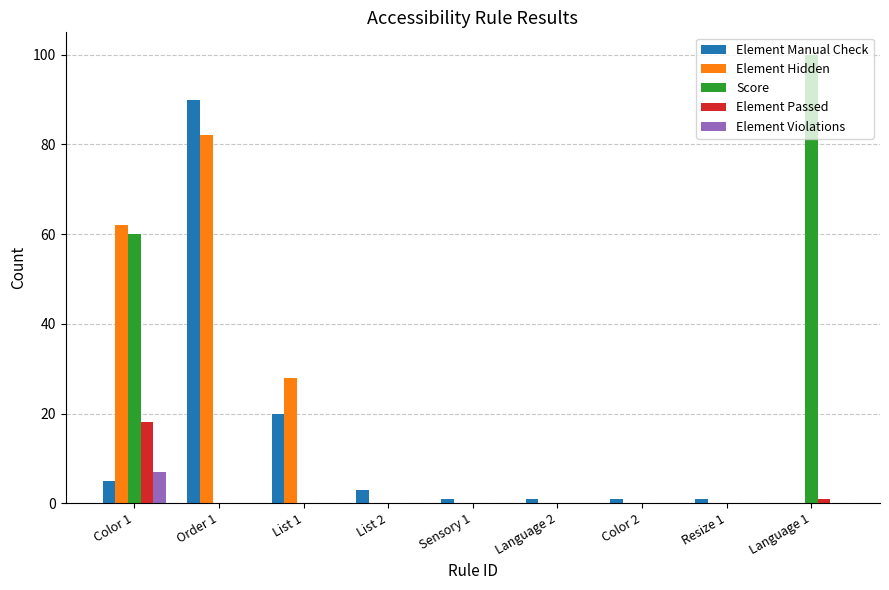

Is the value of Element Hidden at Language 2 greater than the value of Score at Language 1?

No